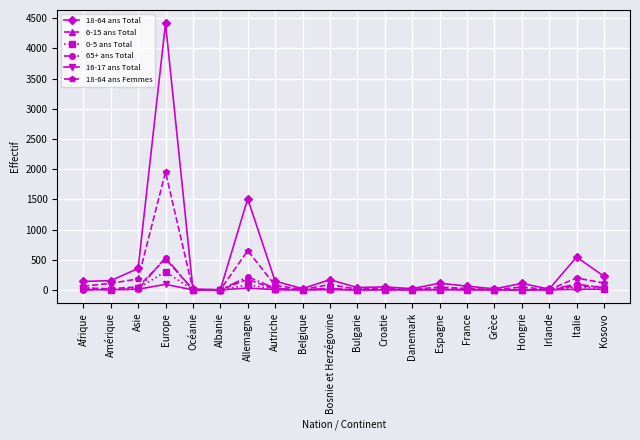

Which category has the highest value in the 0-5 ans Total series?

Europe